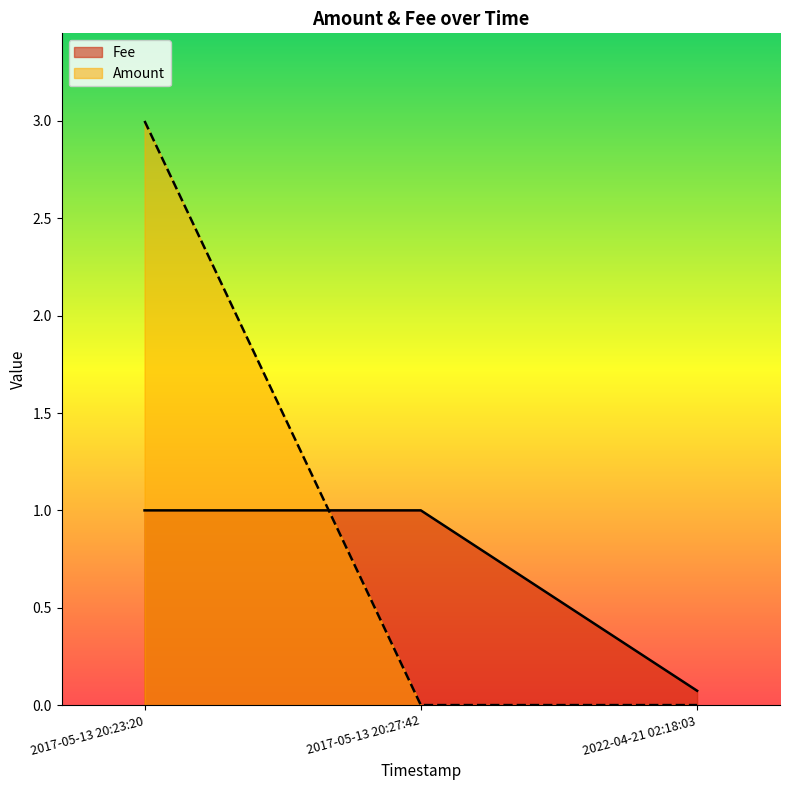

What is the difference between the Fee values at 2022-04-21 02:18:03 and 2017-05-13 20:27:42?

0.9